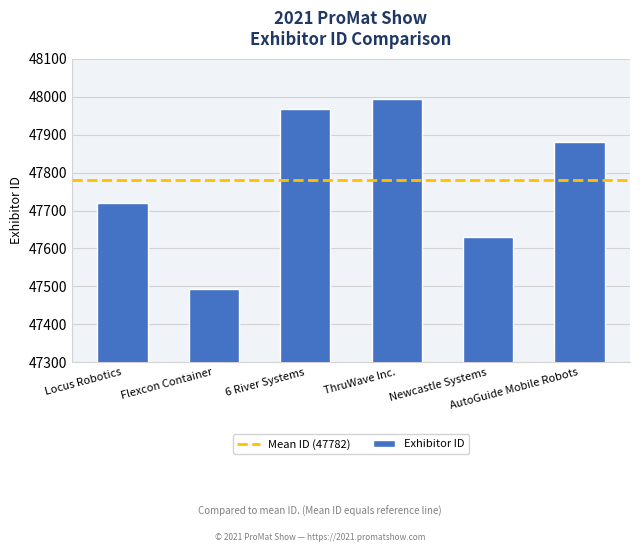

What is the label of the 5th bar from the right?

Flexcon Container